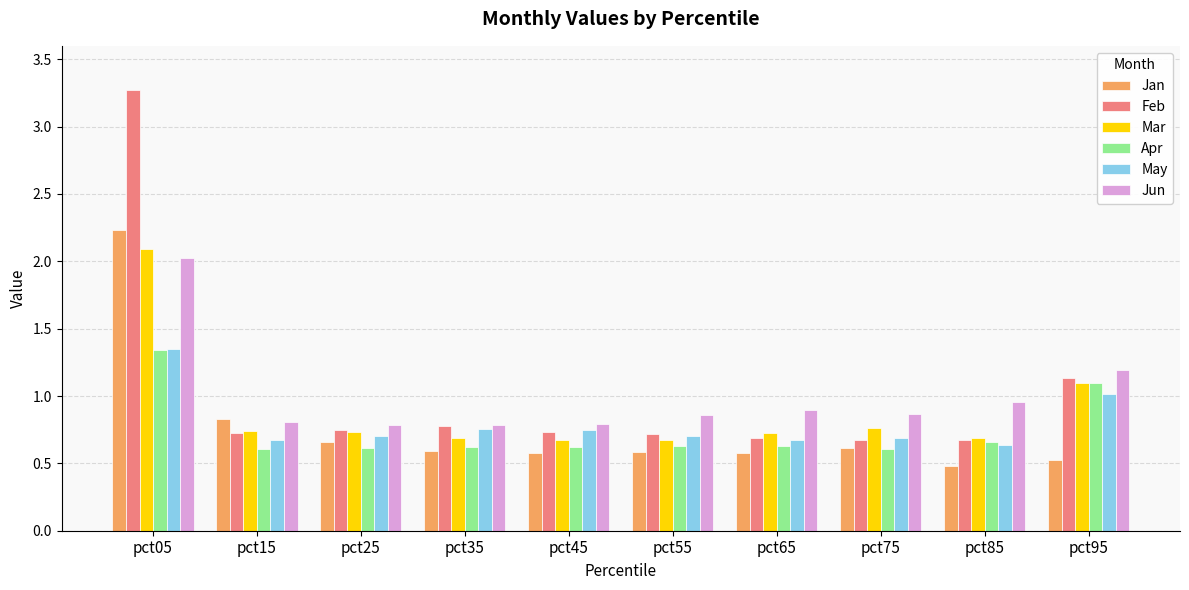

Are the bars horizontal?

No